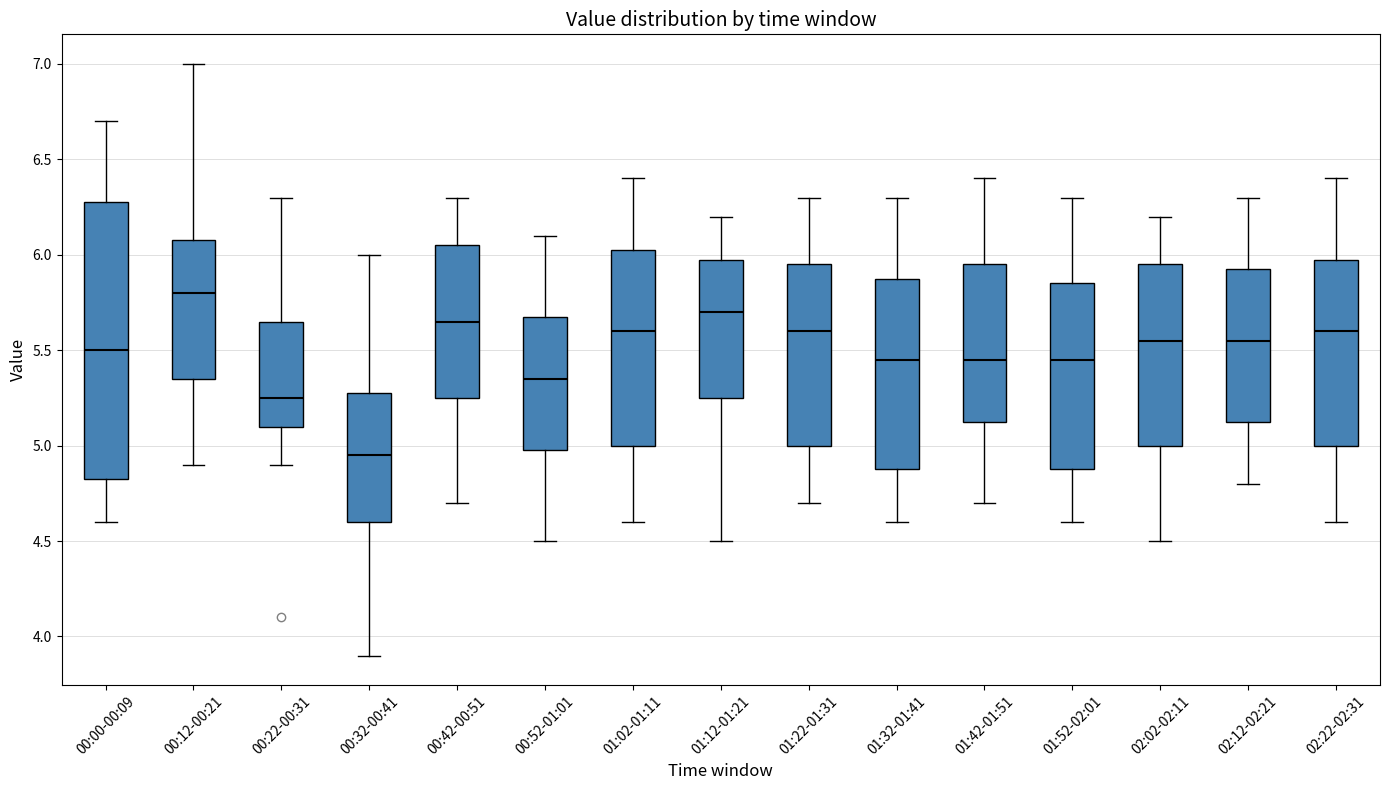

Where does the lower whisker of the box for 01:02-01:11 end on the y-axis? The values are not printed on the chart, so give them approximately, as read against the axis.

4.60